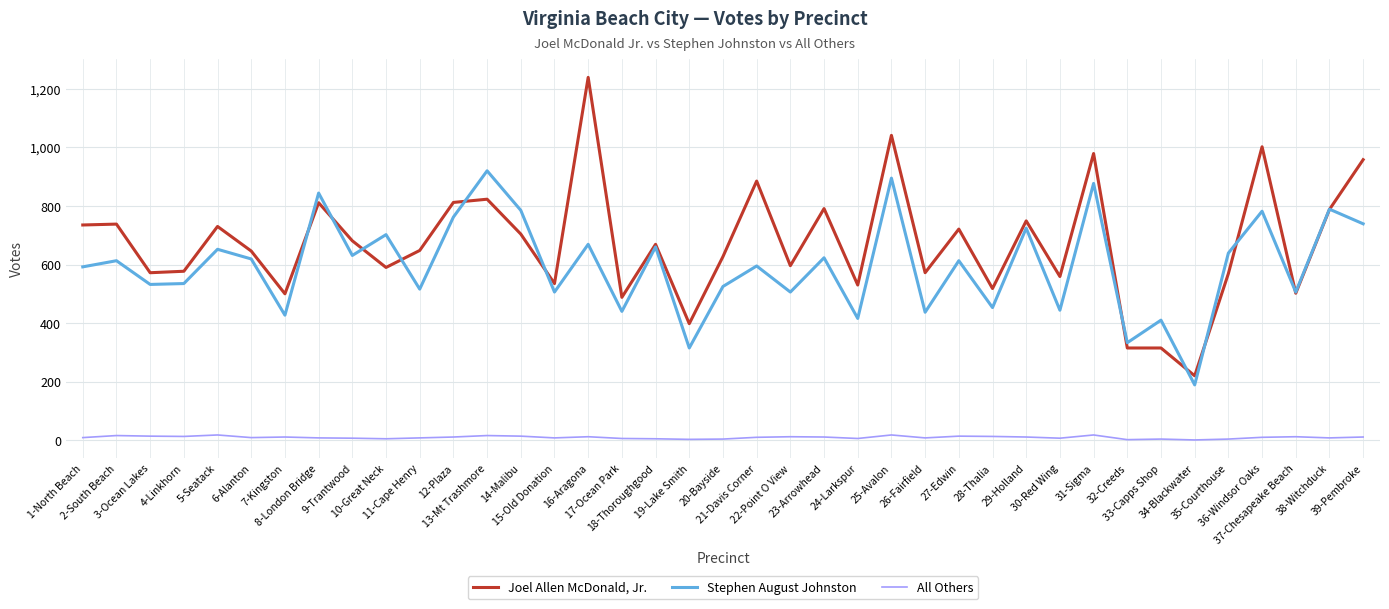

What value does the Stephen August Johnston series have at 8-London Bridge, to the nearest 50?

850